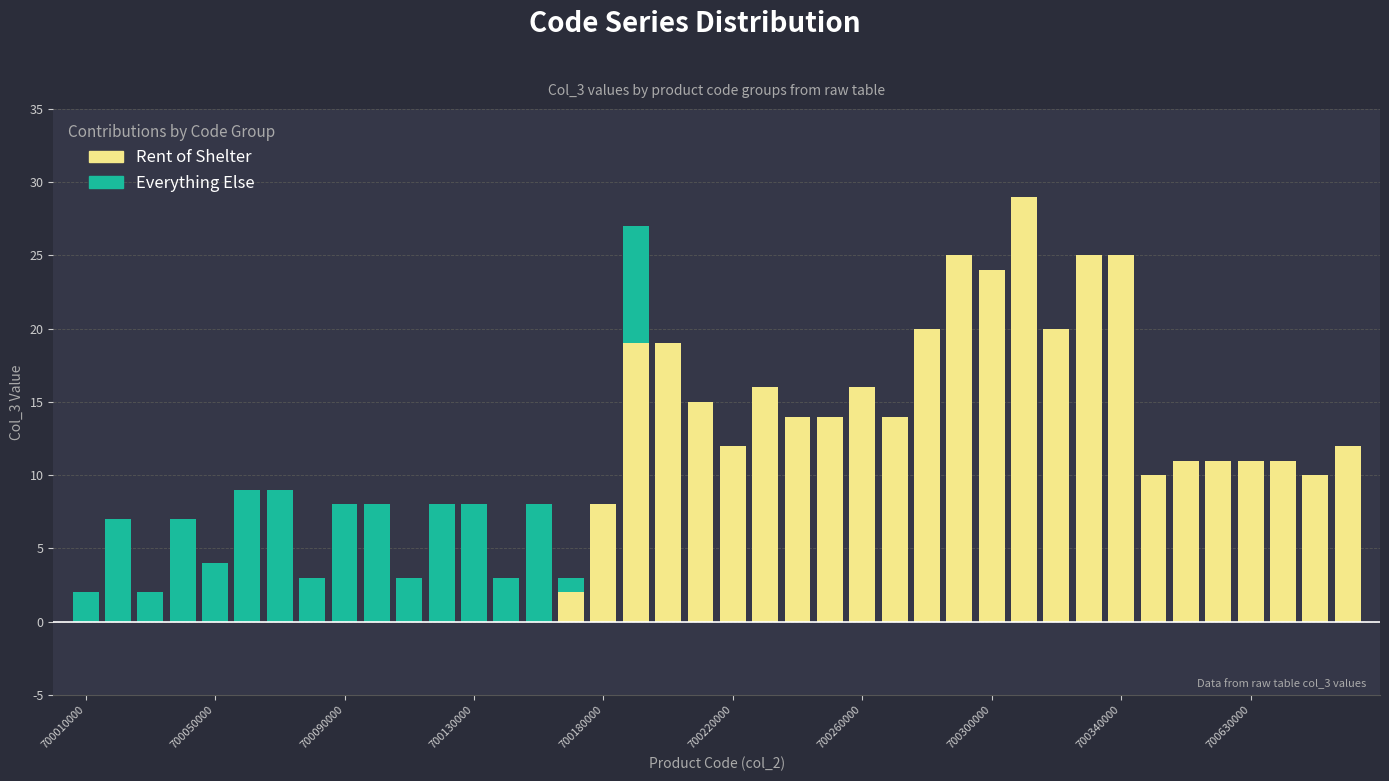

Reading left to right, transcribe all the data shown in this chart.

Everything Else: 2	7	2	7	4	9	9	3	8	8	3	8	8	3	8	3	8	27	19	15	12	16	14	14	16	14	20	25	24	29	20	25	25	10	11	11	11	11	10	12
Rent of Shelter: 0	0	0	0	0	0	0	0	0	0	0	0	0	0	0	2	8	19	19	15	12	16	14	14	16	14	20	25	24	29	20	25	25	10	11	11	11	11	10	12